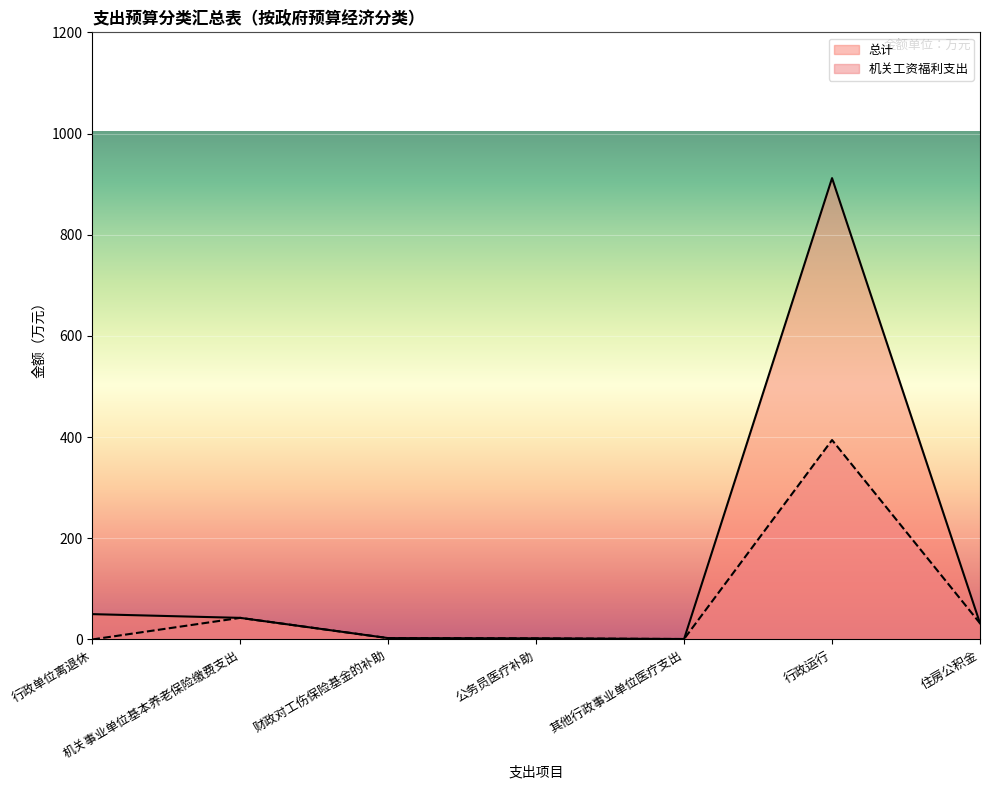

True or false: 机关工资福利支出 has more than 0 interior local peaks.

True